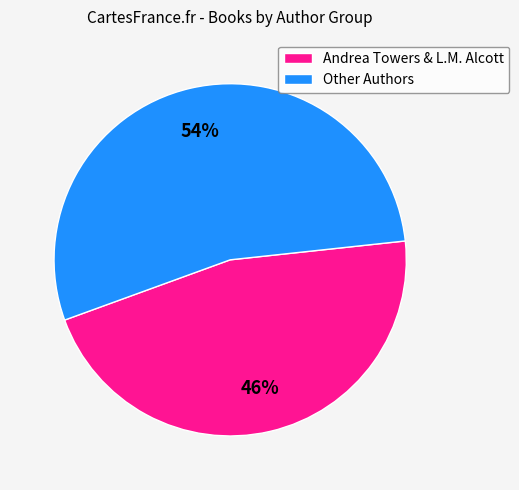

Count the number of slices in the pie.

2